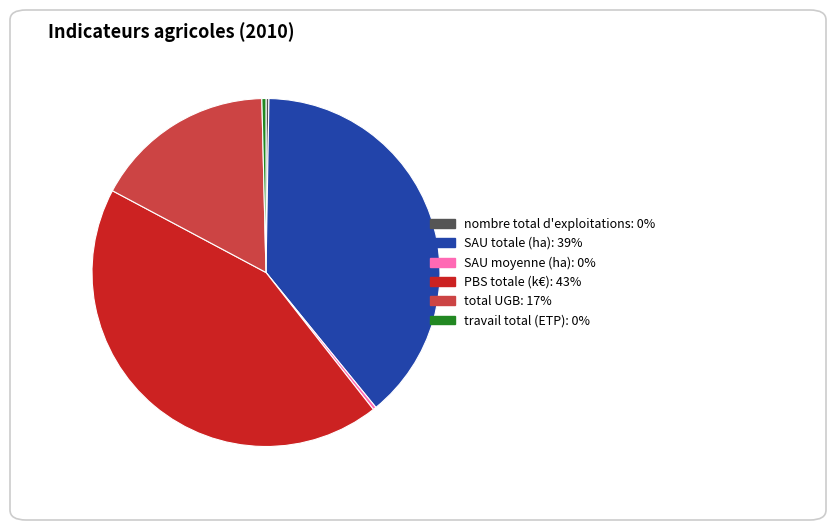

The PBS totale (k€) slice represents 43% of the pie. True or false?

True